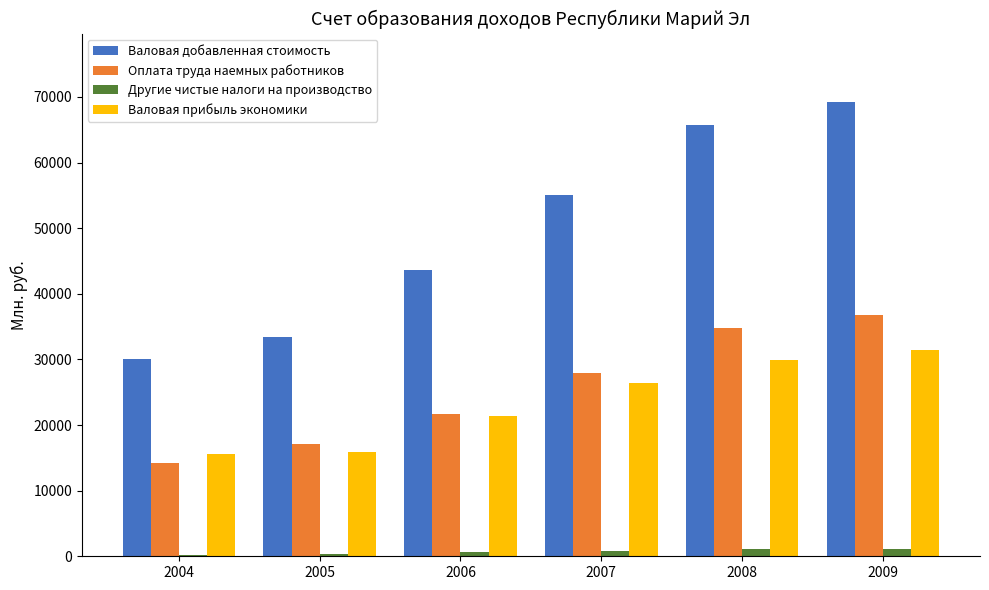

What are all the series names shown in the legend?

Валовая добавленная стоимость, Оплата труда наемных работников, Другие чистые налоги на производство, Валовая прибыль экономики